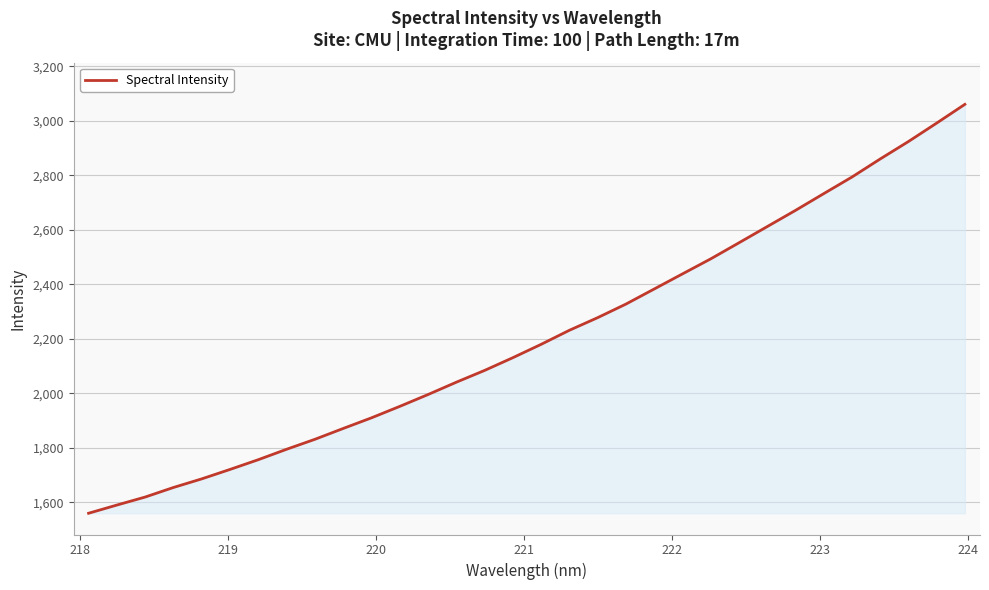

What is the minimum value shown in the chart?

1559.3